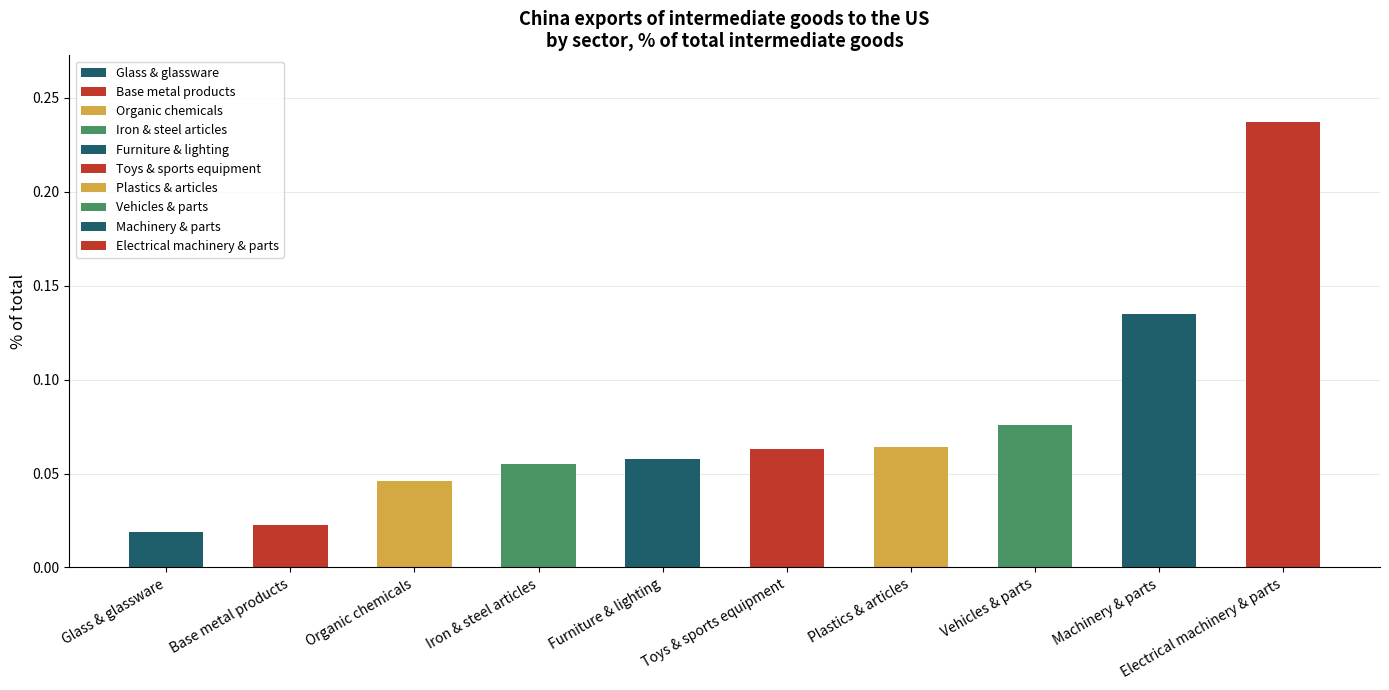

Reading left to right, extract all data points from this chart.

Glass & glassware=0.0	Base metal products=0.0	Organic chemicals=0.0	Iron & steel articles=0.1	Furniture & lighting=0.1	Toys & sports equipment=0.1	Plastics & articles=0.1	Vehicles & parts=0.1	Machinery & parts=0.1	Electrical machinery & parts=0.2